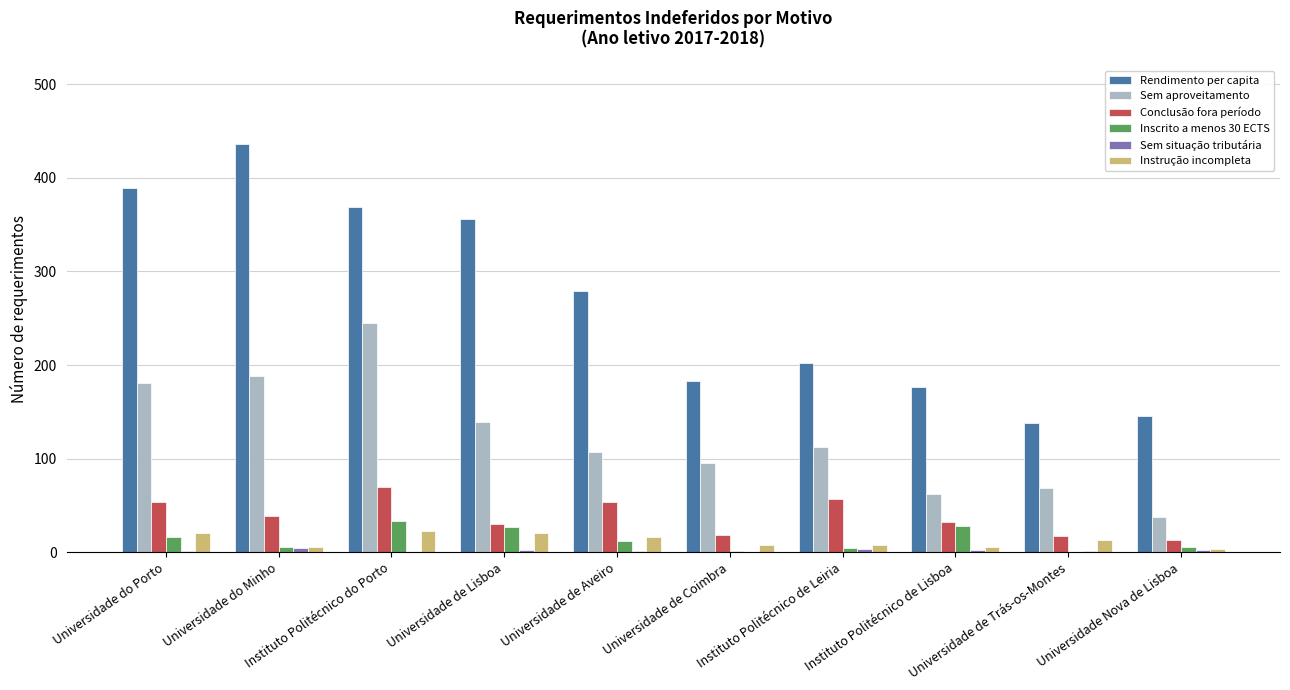

What is the sum of all Sem aproveitamento values?

1235